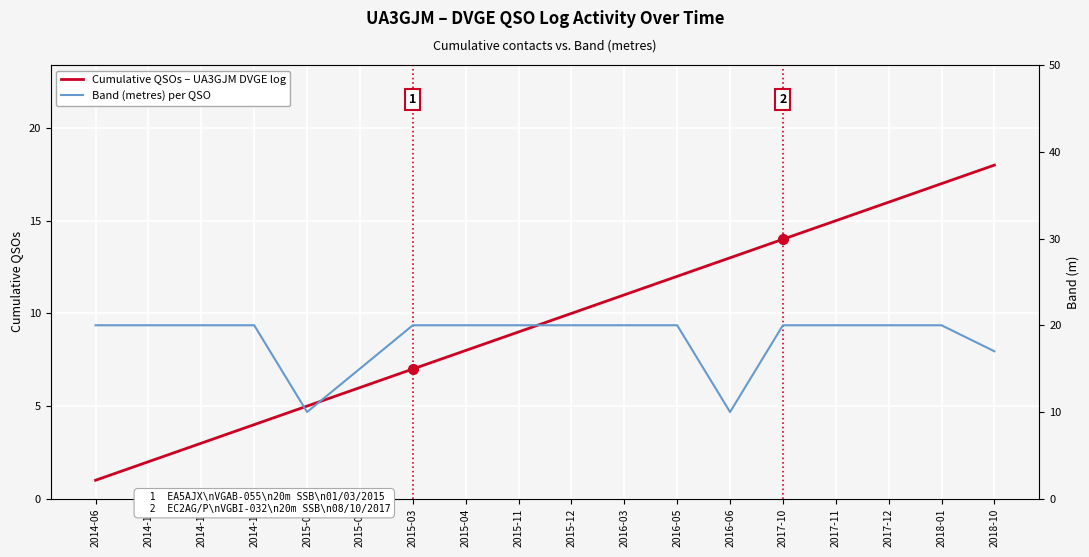

What is the difference between the second highest and minimum values in the Band (metres) per QSO series?

10